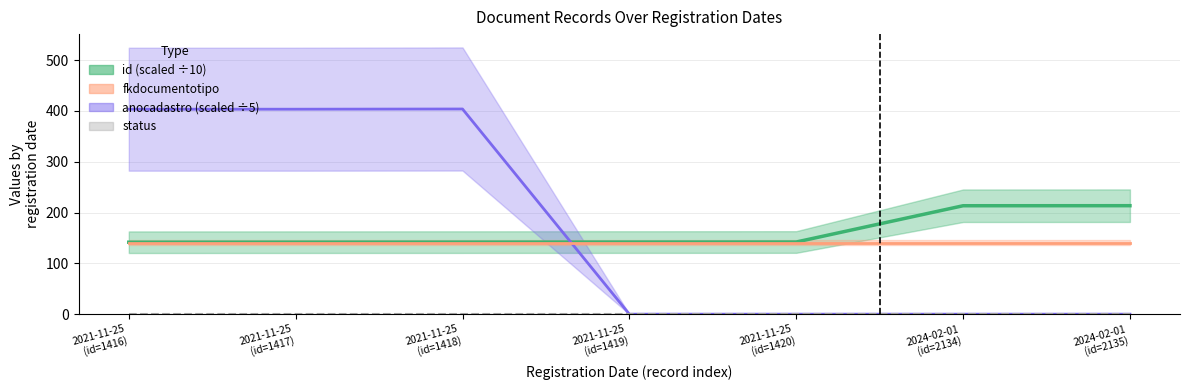

At which category does anocadastro reach its first local peak?

2021-11-25 (id=1418)